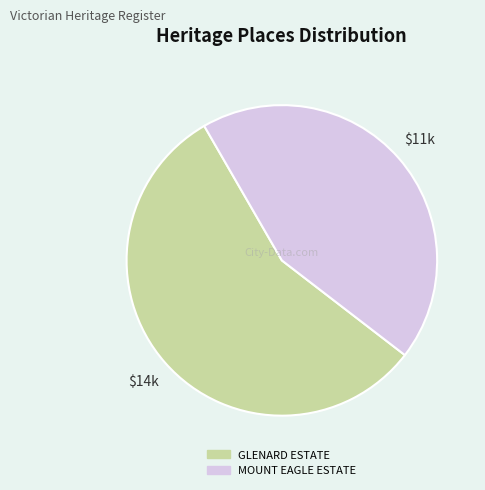

True or false: MOUNT EAGLE ESTATE accounts for 44% of the total.

True